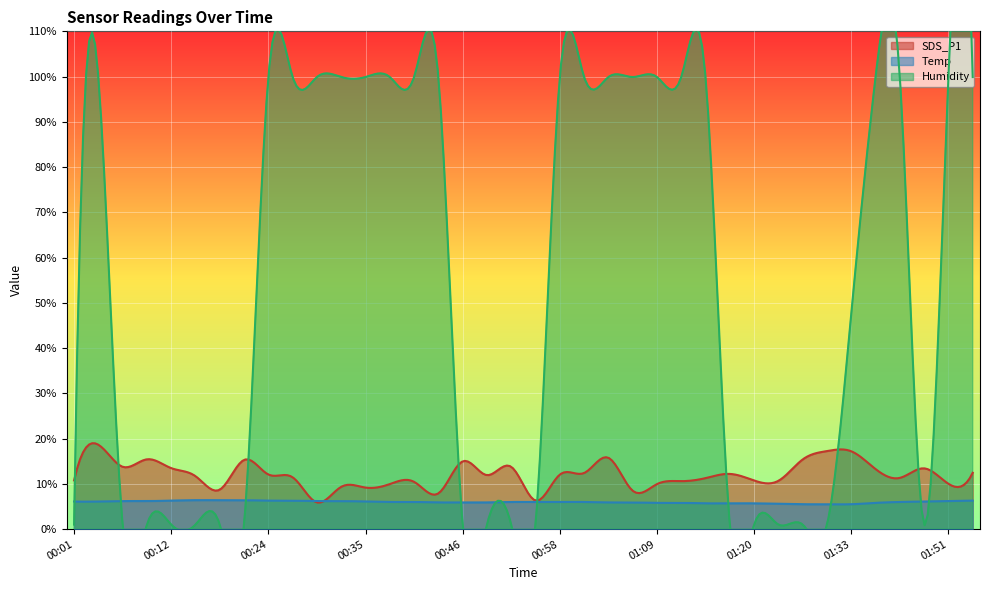

True or false: Temp has more than 0 interior local peaks.

True